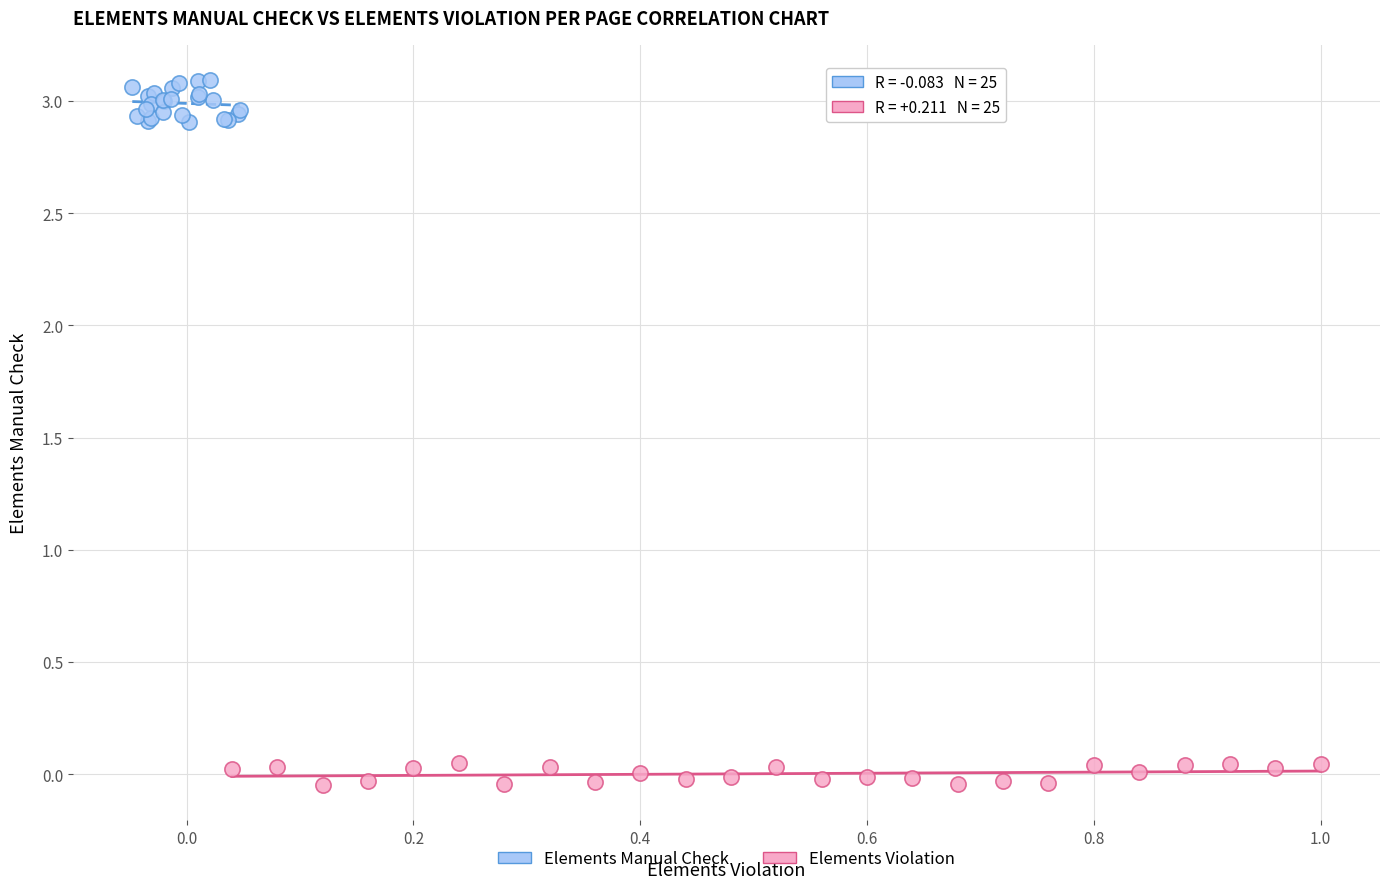

Which series contains the lowest Y value?

Elements Violation